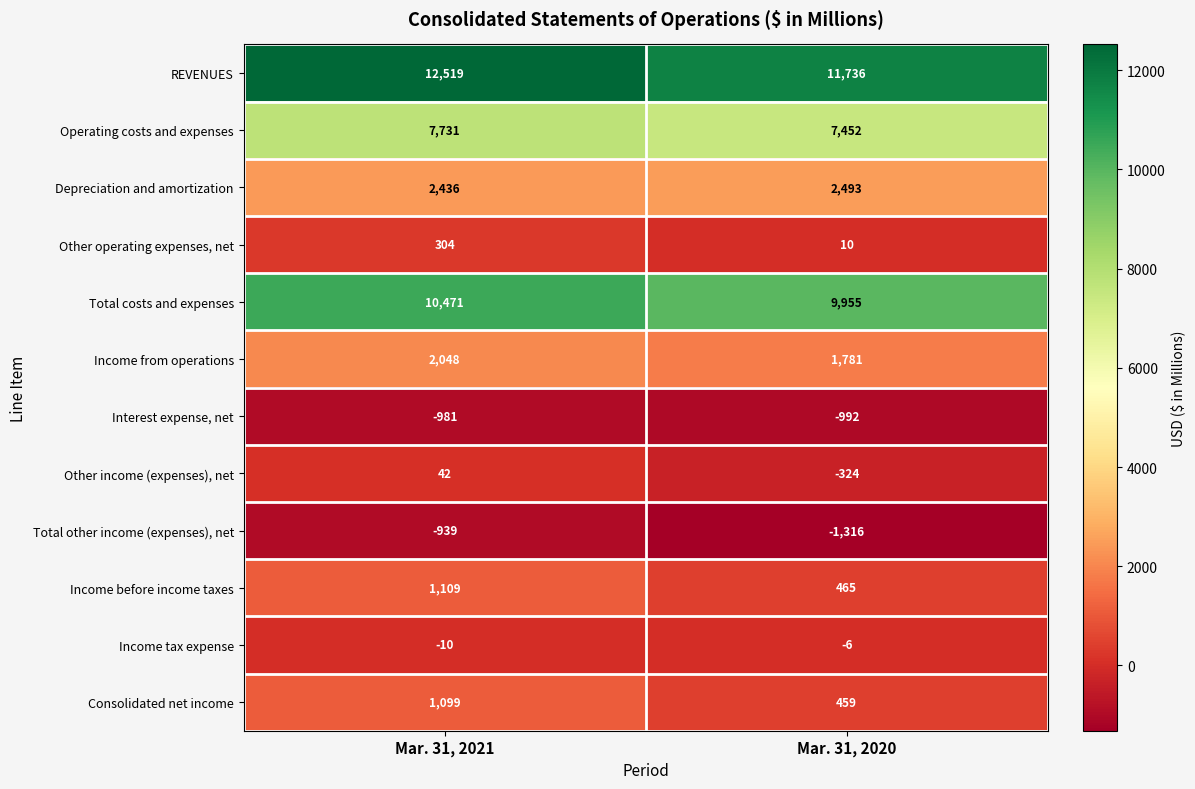

Between Mar. 31, 2021 and Mar. 31, 2020, which series saw the biggest shift?

REVENUES